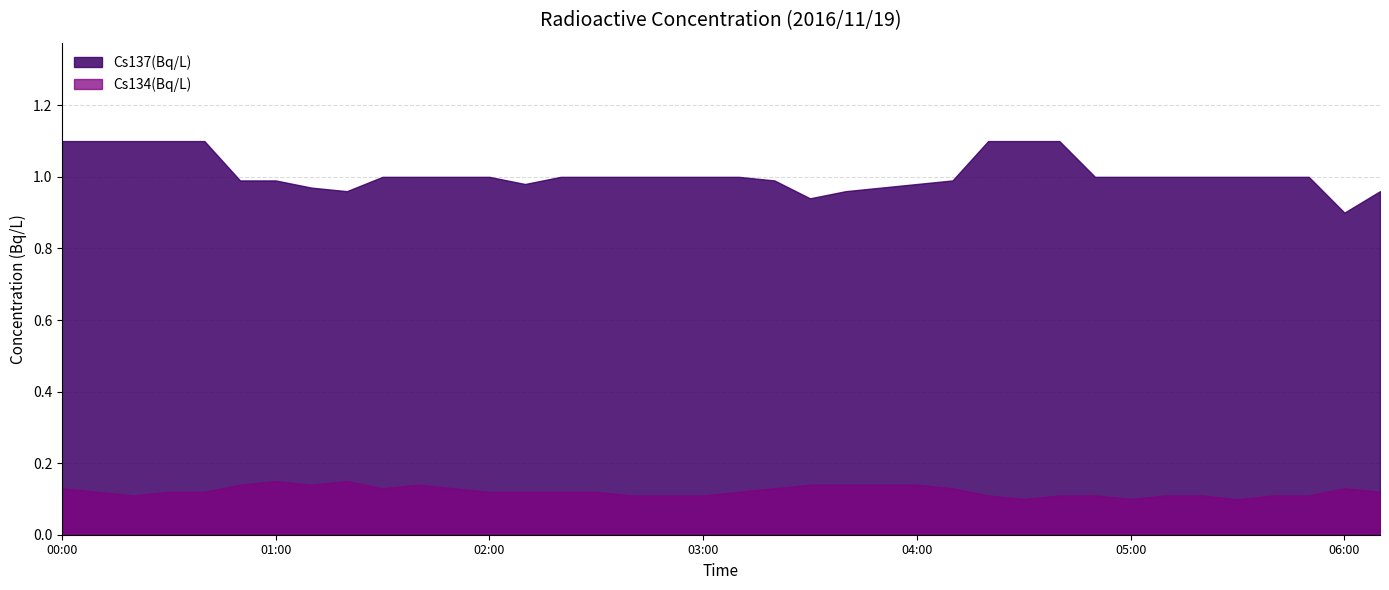

How many lines are shown in the chart?

2